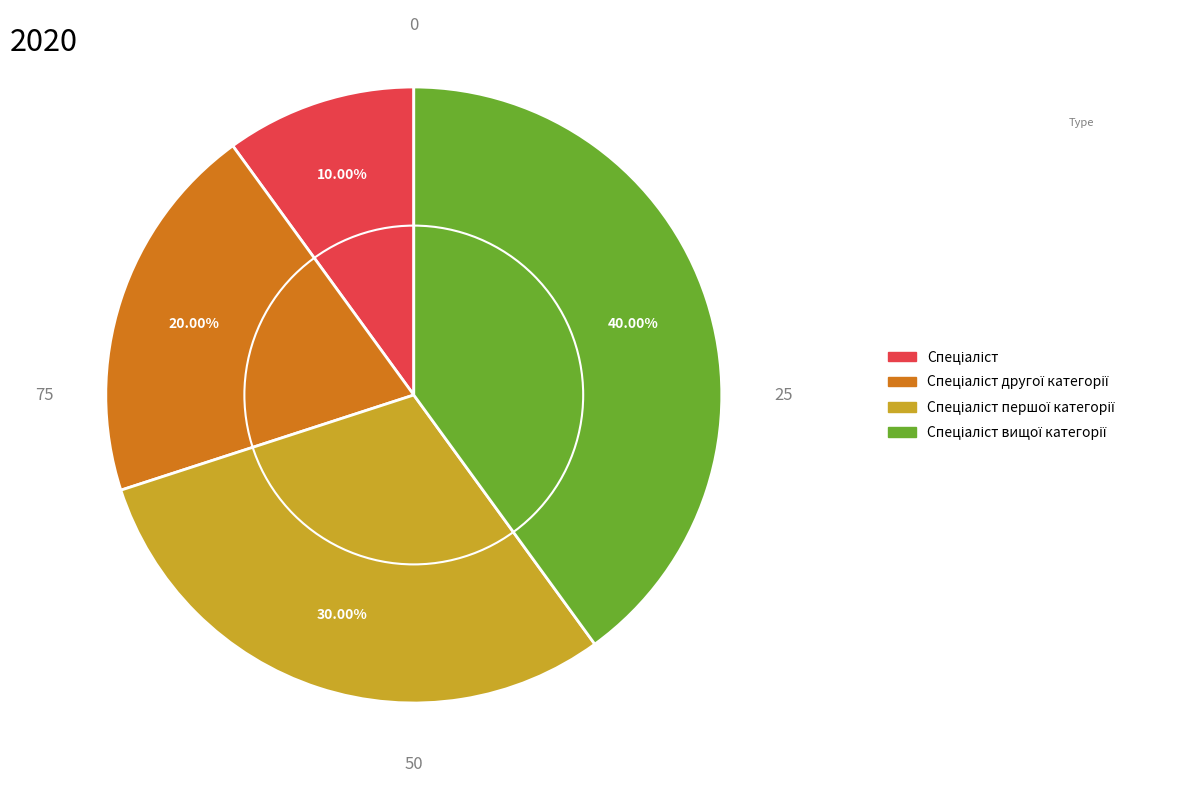

Does any single category account for the majority?

No